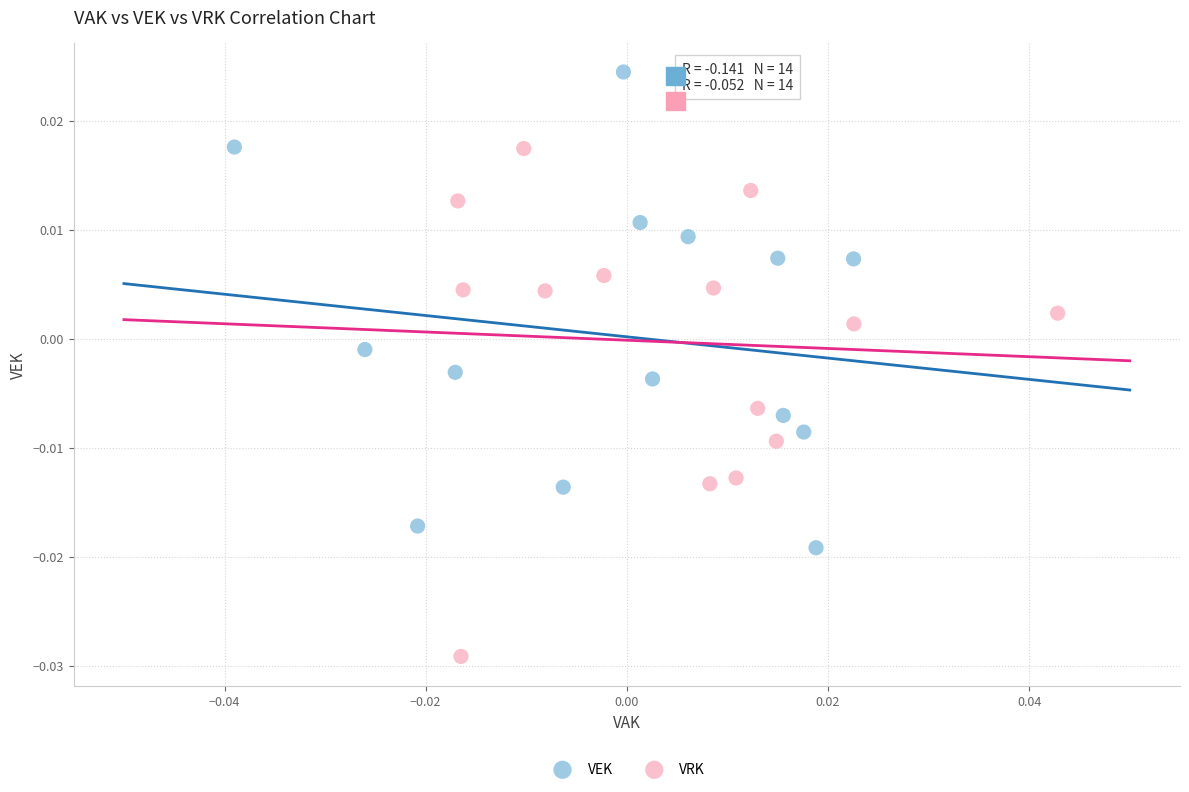

Which series contains the lowest Y value?

VRK